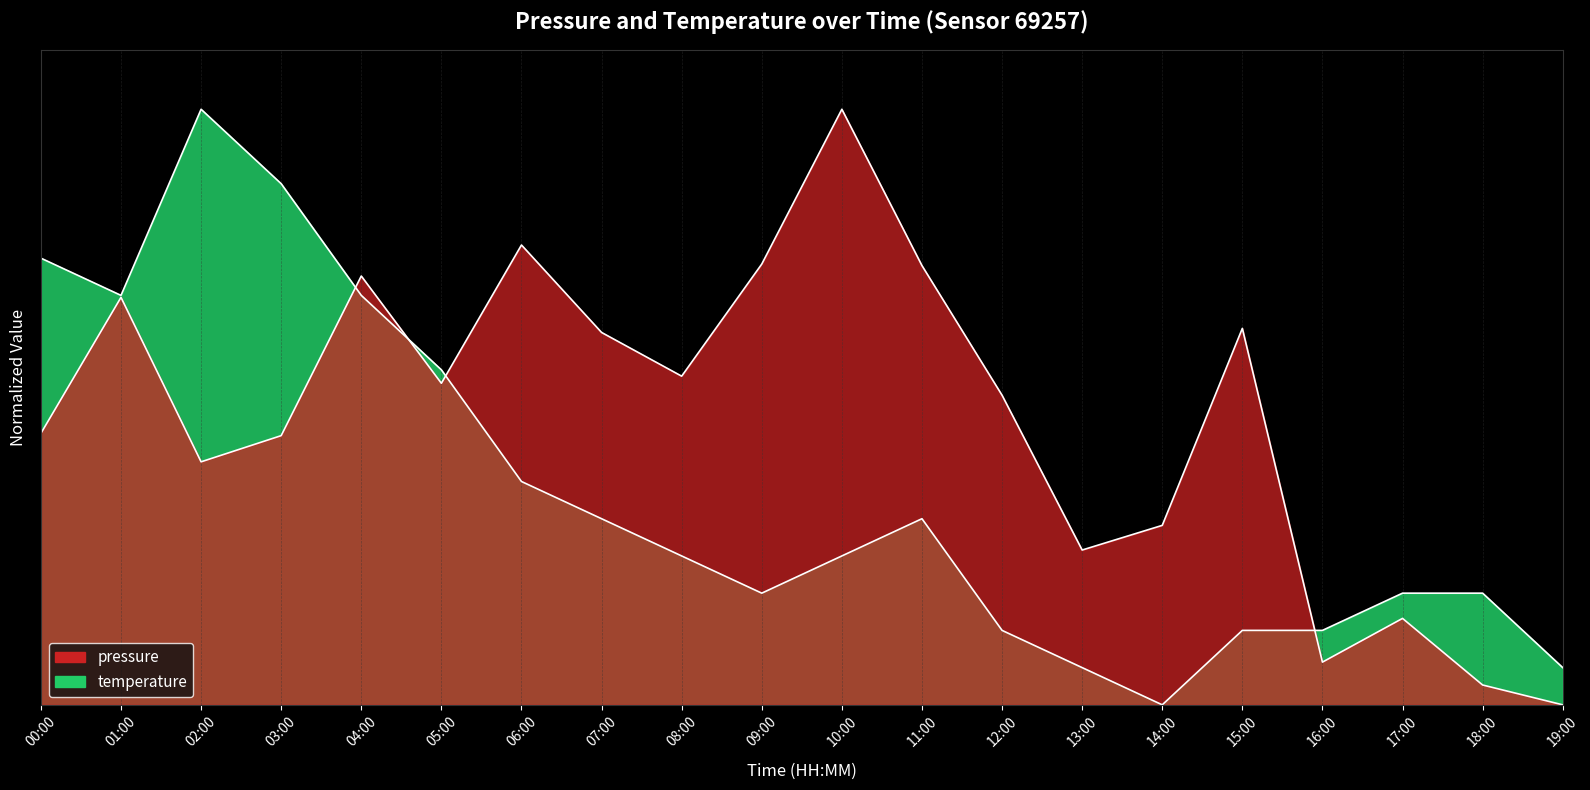

Reading right to left, transcribe all the data shown in this chart.

pressure: 19:00=0.0	18:00=0.0	17:00=0.1	16:00=0.1	15:00=0.6	14:00=0.3	13:00=0.3	12:00=0.5	11:00=0.7	10:00=1.0	09:00=0.7	08:00=0.6	07:00=0.6	06:00=0.8	05:00=0.5	04:00=0.7	03:00=0.5	02:00=0.4	01:00=0.7	00:00=0.5
temperature: 19:00=0.1	18:00=0.2	17:00=0.2	16:00=0.1	15:00=0.1	14:00=0.0	13:00=0.1	12:00=0.1	11:00=0.3	10:00=0.3	09:00=0.2	08:00=0.3	07:00=0.3	06:00=0.4	05:00=0.6	04:00=0.7	03:00=0.9	02:00=1.0	01:00=0.7	00:00=0.8